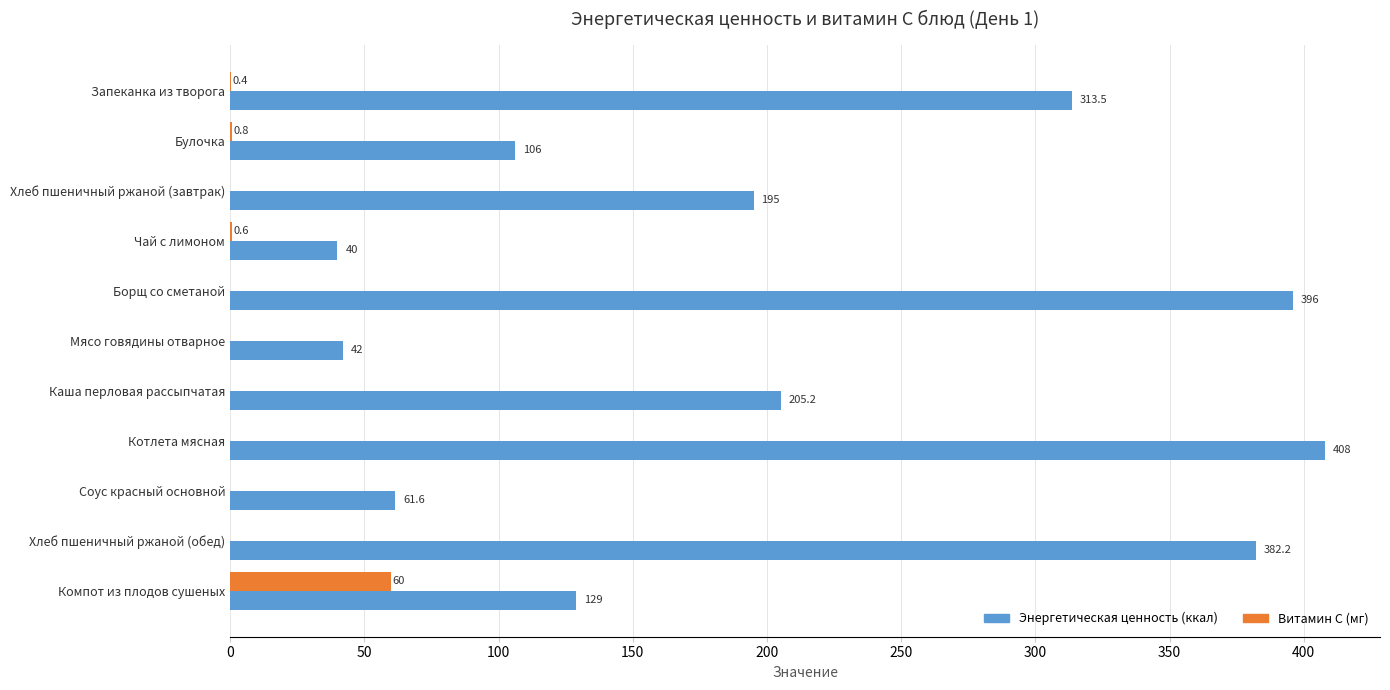

At which category is the sum across all series the highest?

Котлета мясная